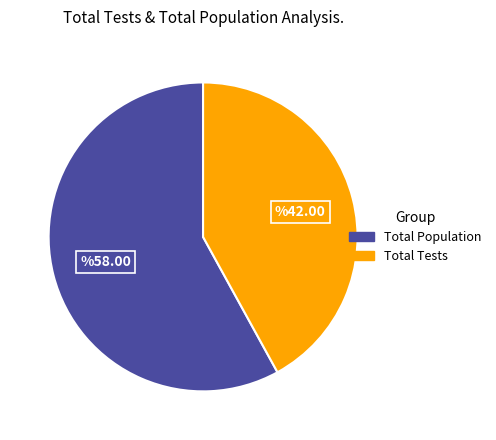

Which category has the biggest portion of the pie?

Total Population